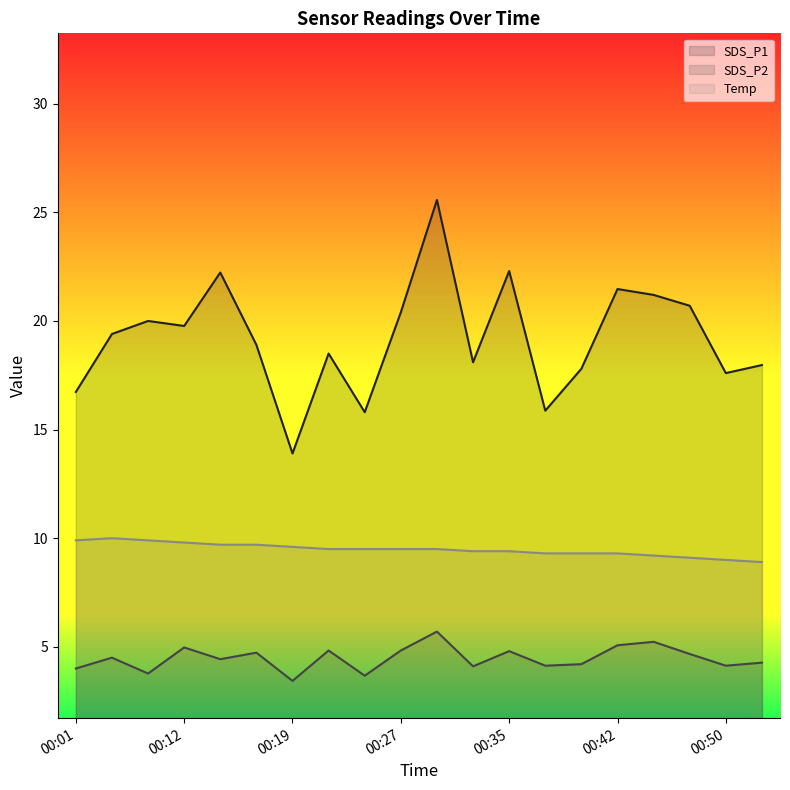

How many data points does each series have?

20